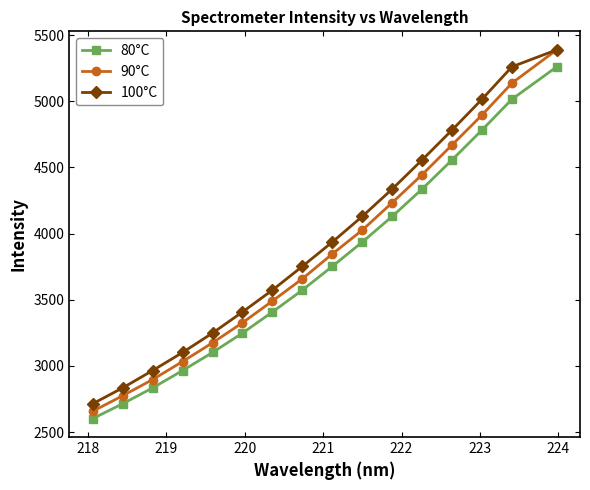

How many data points in 80°C are less than 3752?

8